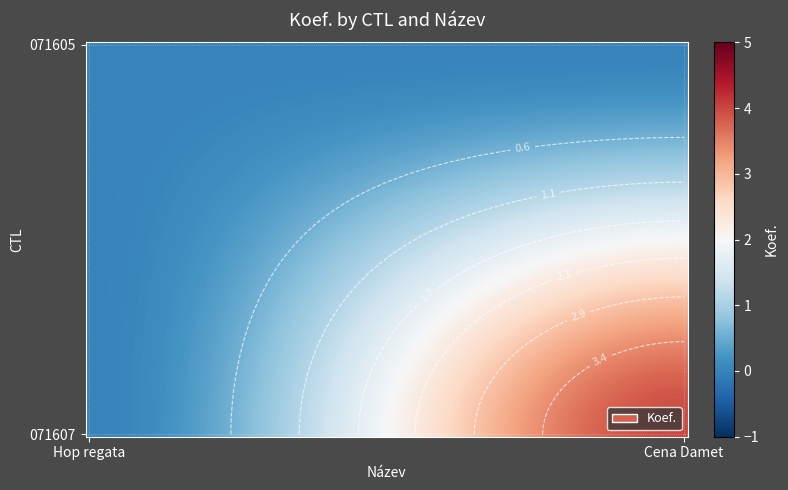

At how many categories does at least one series exceed 1?

1